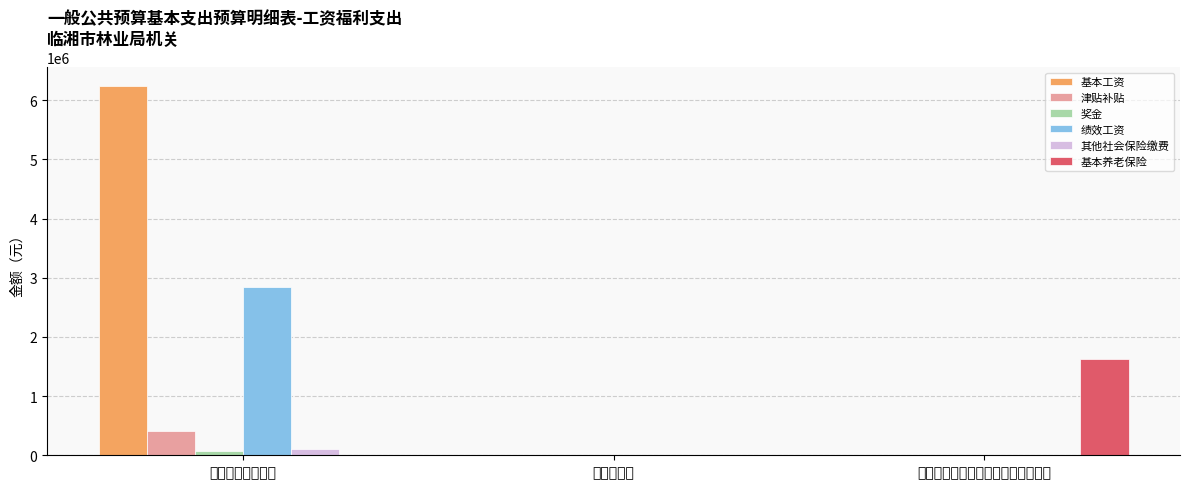

Is it true that 其他社会保险缴费 equals 0.0 at 机关事业单位基本养老保险缴费支出?

True